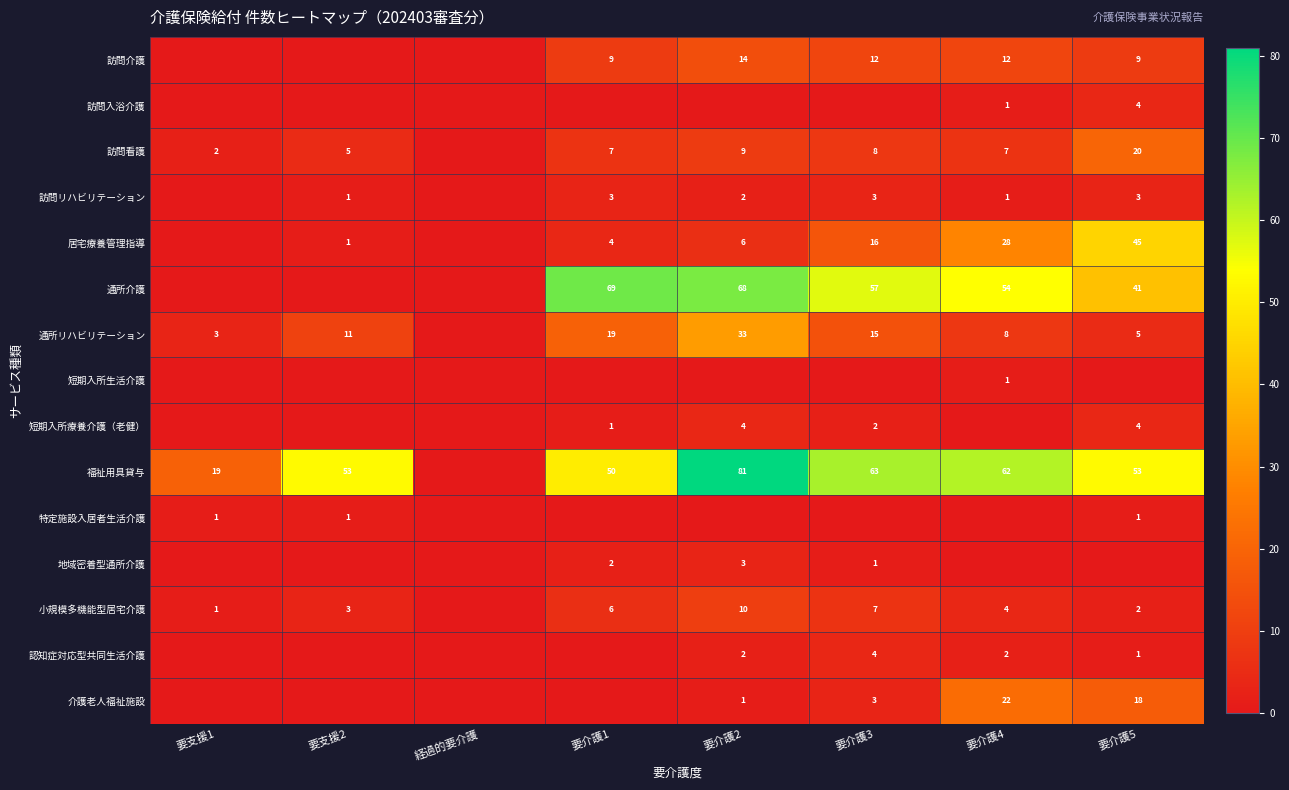

How many data points in 居宅療養管理指導 are less than 6?

4